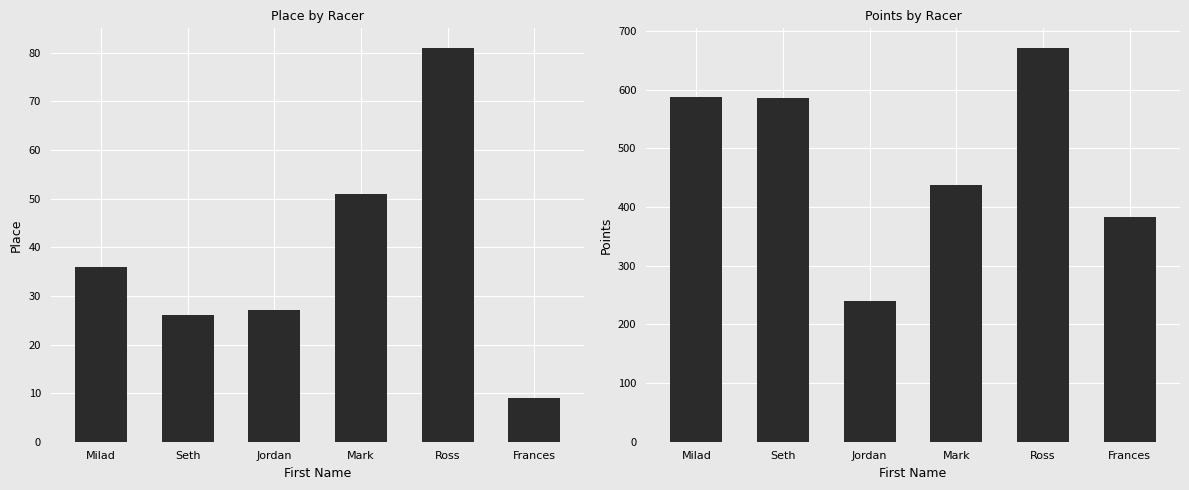

Rank the categories by Points value from highest to lowest.

Ross, Milad, Seth, Mark, Frances, Jordan